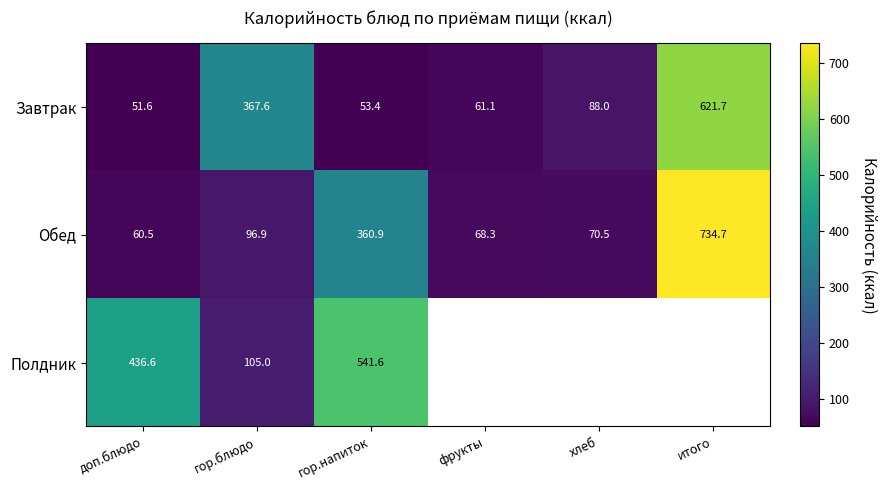

What is the average value of the Завтрак series?

207.2